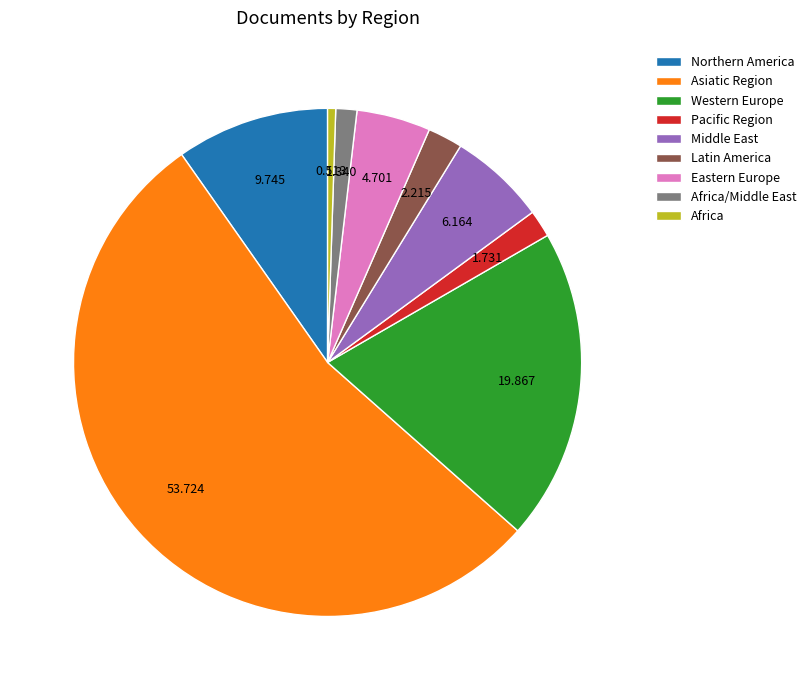

How many segments does this pie chart have?

9